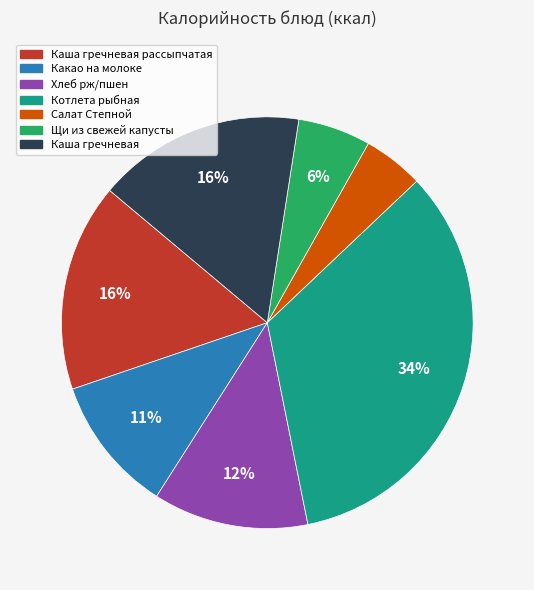

To the nearest percent, what is the average slice percentage?

14%